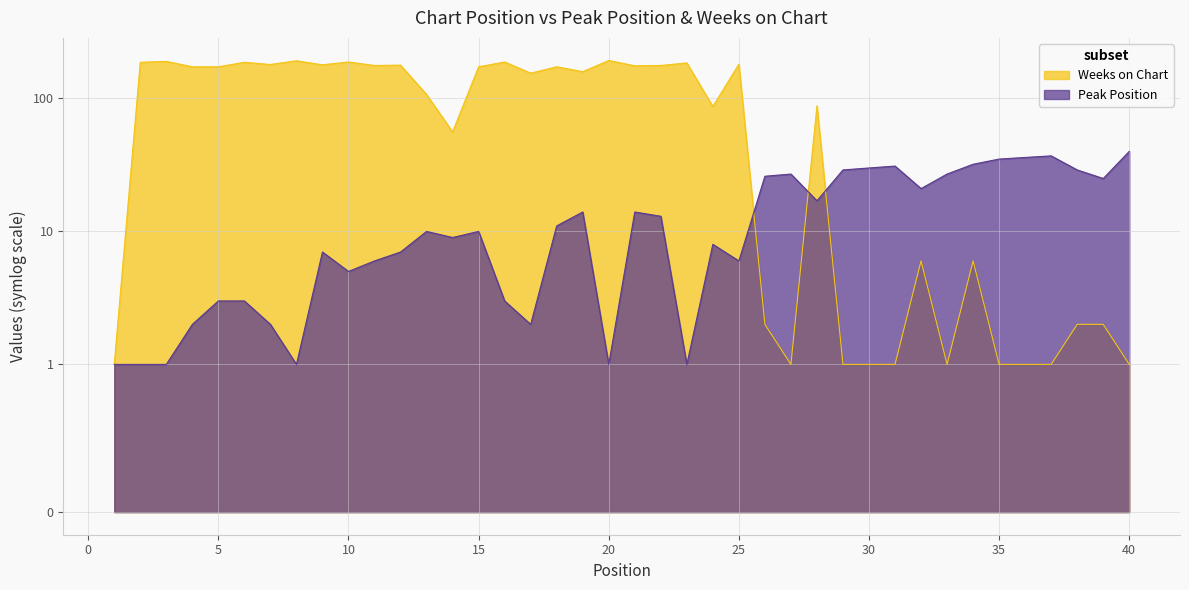

Rank the series by their average value, from lowest to highest.

Peak Position, Weeks on Chart